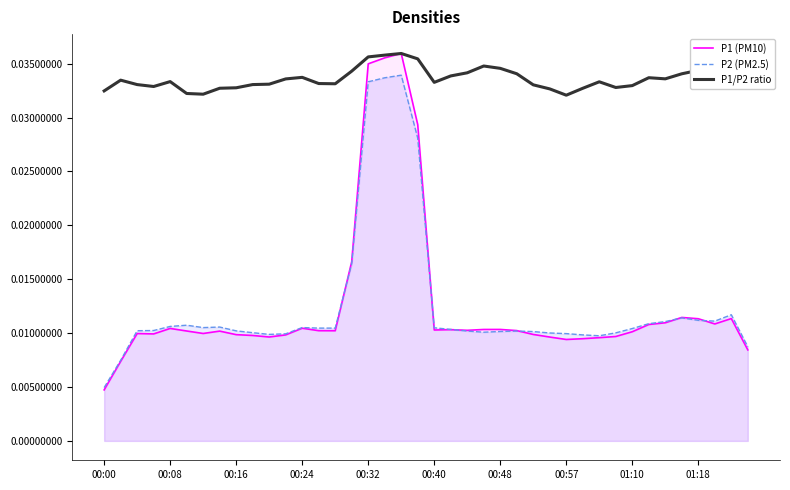

Rank the series by their maximum value, from highest to lowest.

P1 (PM10), P1/P2 ratio, P2 (PM2.5)